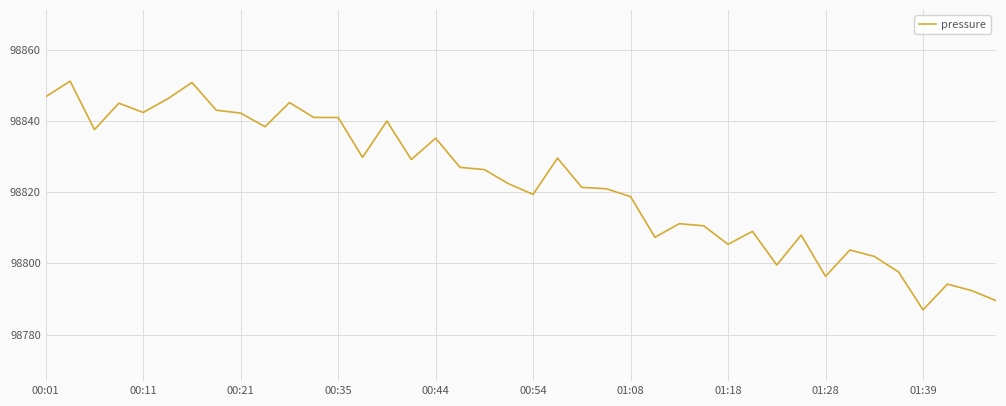

What is the greatest value displayed?

98851.1